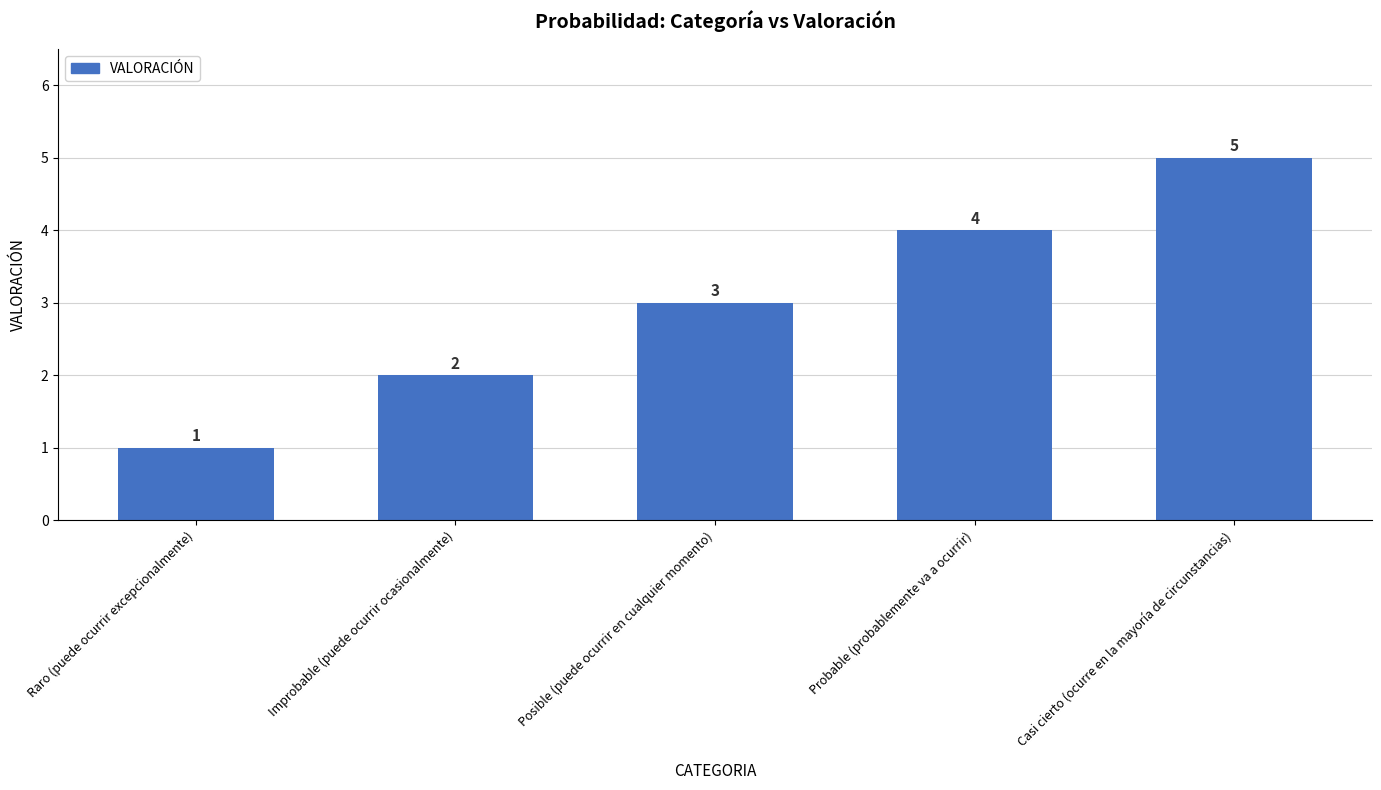

Count the values in the range 2 to 4.

3